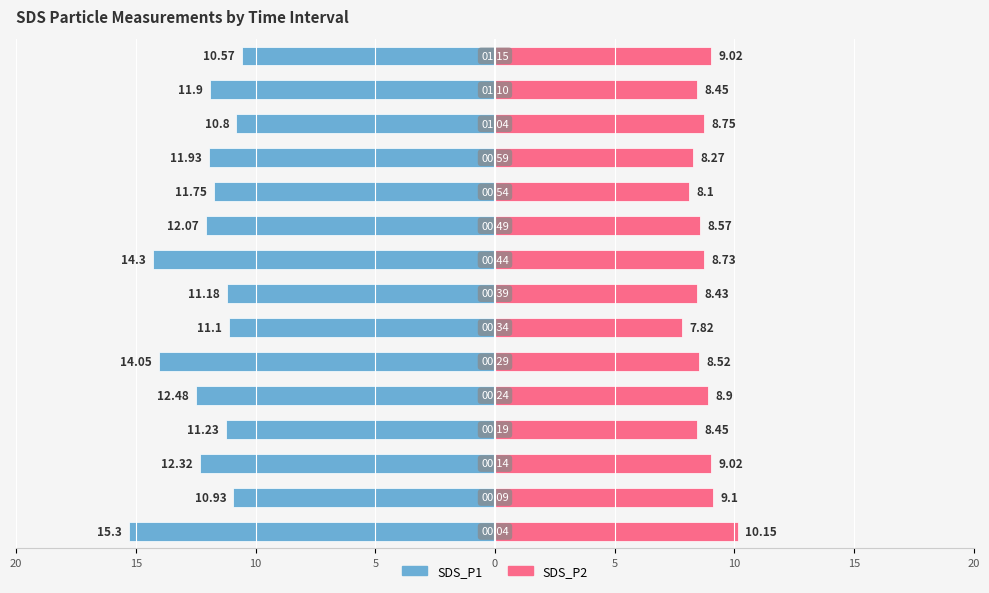

Which series has the largest range (max minus min)?

SDS_P1